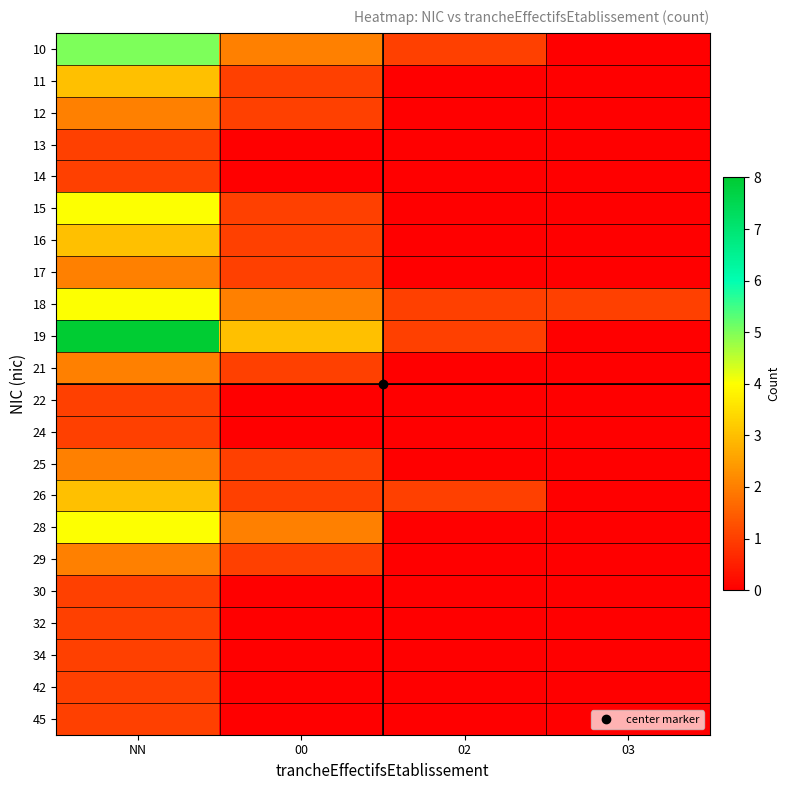

Reading left to right, what are all the values shown in this chart?

10: NN=5	00=2	02=1	03=0
11: NN=3	00=1	02=0	03=0
12: NN=2	00=1	02=0	03=0
13: NN=1	00=0	02=0	03=0
14: NN=1	00=0	02=0	03=0
15: NN=4	00=1	02=0	03=0
16: NN=3	00=1	02=0	03=0
17: NN=2	00=1	02=0	03=0
18: NN=4	00=2	02=1	03=1
19: NN=8	00=3	02=1	03=0
21: NN=2	00=1	02=0	03=0
22: NN=1	00=0	02=0	03=0
24: NN=1	00=0	02=0	03=0
25: NN=2	00=1	02=0	03=0
26: NN=3	00=1	02=1	03=0
28: NN=4	00=2	02=0	03=0
29: NN=2	00=1	02=0	03=0
30: NN=1	00=0	02=0	03=0
32: NN=1	00=0	02=0	03=0
34: NN=1	00=0	02=0	03=0
42: NN=1	00=0	02=0	03=0
45: NN=1	00=0	02=0	03=0